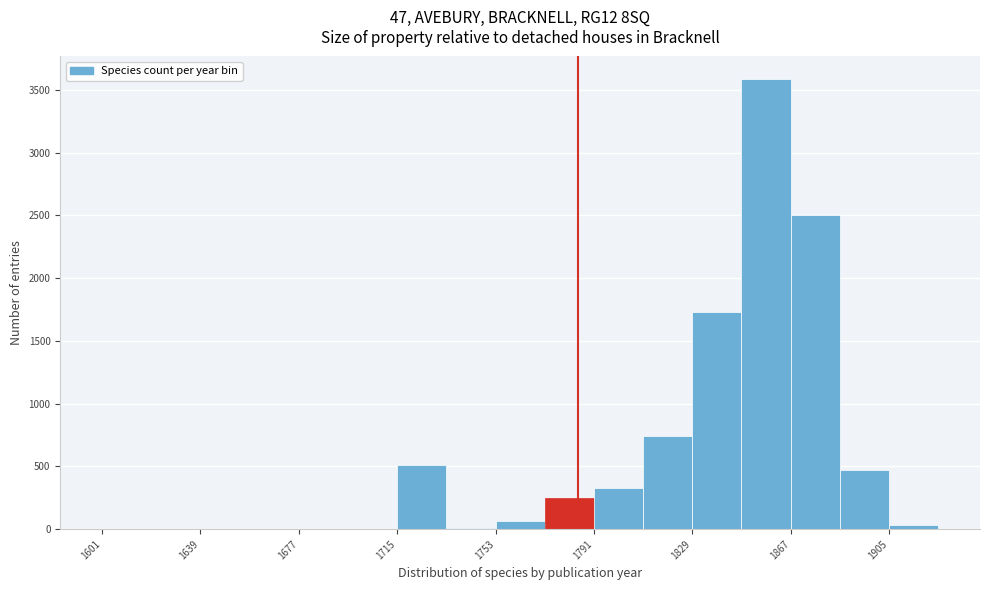

Around what value on the x-axis is the tallest bar? Give the approximate position of its centre, as read against the axis.

1860